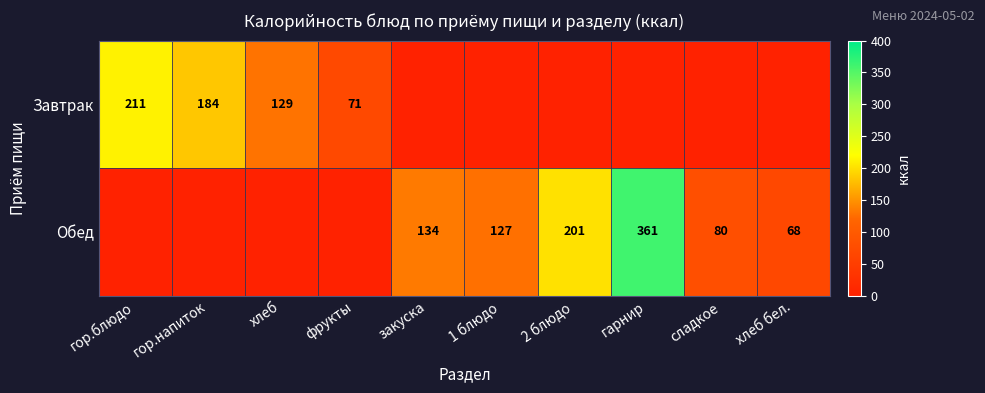

How many data points does each series have?

10